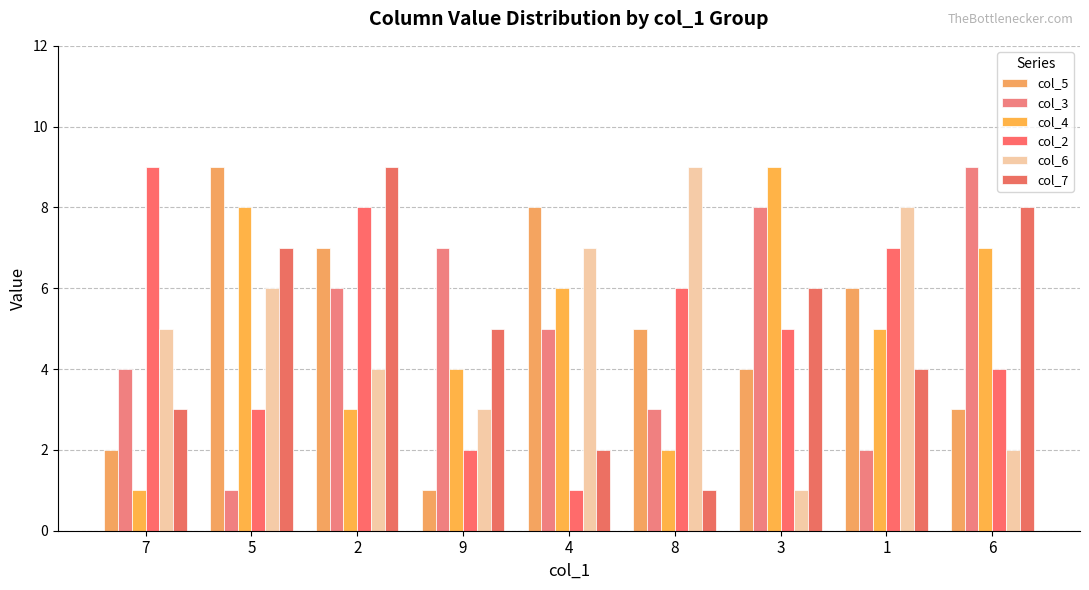

Count the number of categories in the chart.

9